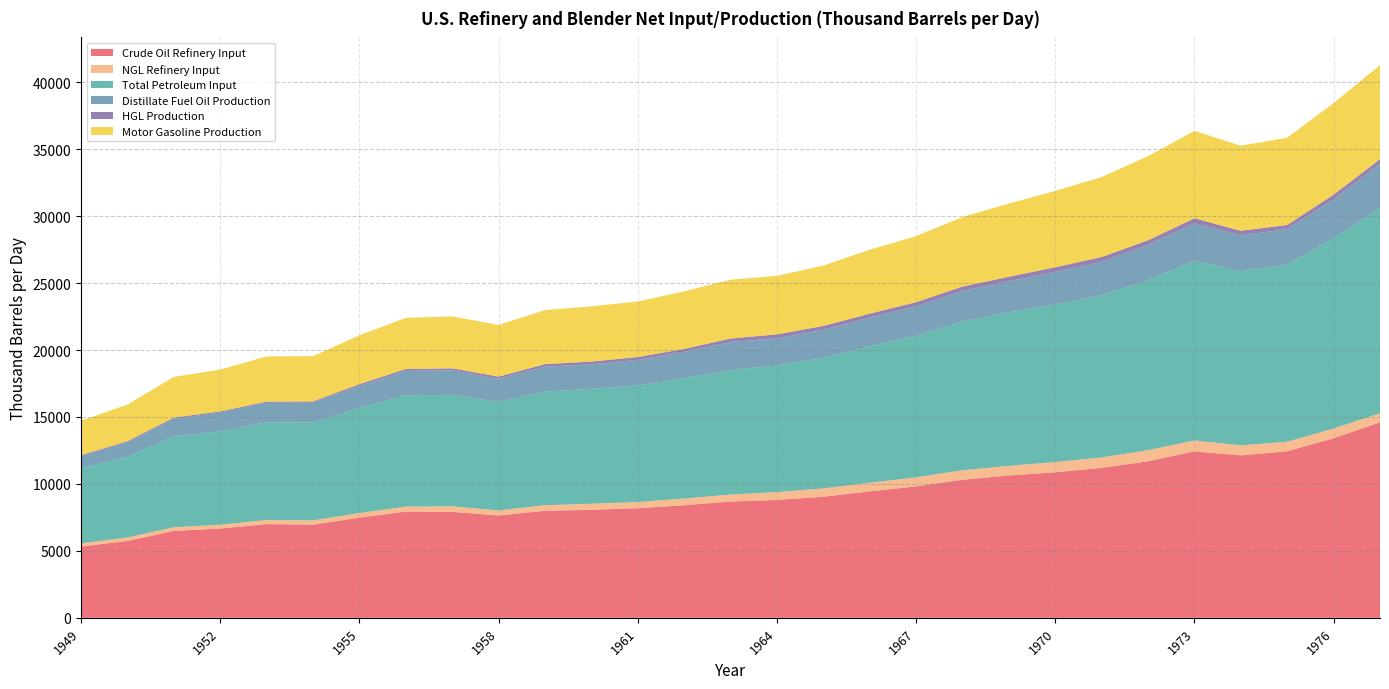

Reading left to right, list all the values displayed in this chart.

Crude Oil Refinery Input: 5326.6	5739.4	6494.3	6670.1	6999.6	6957.7	7480.0	7937.4	7919.0	7642.2	7993.6	8067.0	8184.0	8409.9	8686.7	8806.9	9043.4	9444.4	9815.3	10312.5	10629.1	10869.9	11199.5	11696.3	12430.8	12133.5	12442.3	13416.0	14602.4
NGL Refinery Input: 233.6	258.9	271.3	282.8	303.5	320.7	344.8	367.6	410.5	374.9	419.2	455.0	463.8	500.7	520.9	582.7	618.3	645.4	670.5	708.6	724.9	762.6	780.6	826.4	815.0	746.3	710.5	725.3	673.3
Total Petroleum Input: 5588.2	6017.5	6797.3	6965.3	7305.7	7301.6	7857.1	8317.4	8326.5	8107.3	8484.5	8583.1	8706.3	8986.9	9295.4	9464.3	9749.7	10184.8	10579.8	11101.7	11459.6	11753.9	12116.2	12691.1	13400.6	13017.9	13225.2	14200.1	15349.3
Distillate Fuel Oil Production: 933.8	1092.9	1303.6	1415.1	1446.9	1485.7	1650.8	1818.8	1831.7	1729.9	1860.1	1822.5	1906.9	1971.5	2094.8	2027.4	2096.1	2149.9	2203.9	2293.4	2320.2	2453.9	2495.1	2629.5	2820.1	2667.8	2653.2	2923.6	3277.1
HGL Production: 64.3	79.7	90.5	84.6	91.2	93.6	119.5	142.0	146.4	157.9	188.2	212.0	216.3	210.5	261.3	291.0	292.7	291.0	305.5	322.6	338.4	345.2	356.8	356.2	374.9	337.9	310.7	340.4	352.4
Motor Gasoline Production: 2571.6	2735.2	3037.1	3118.8	3380.7	3378.3	3648.0	3816.4	3877.6	3868.4	4036.8	4126.0	4148.7	4302.9	4394.2	4366.6	4507.3	4773.9	4935.5	5197.4	5468.3	5699.2	5970.1	6280.8	6527.2	6357.5	6517.7	6838.0	7031.0